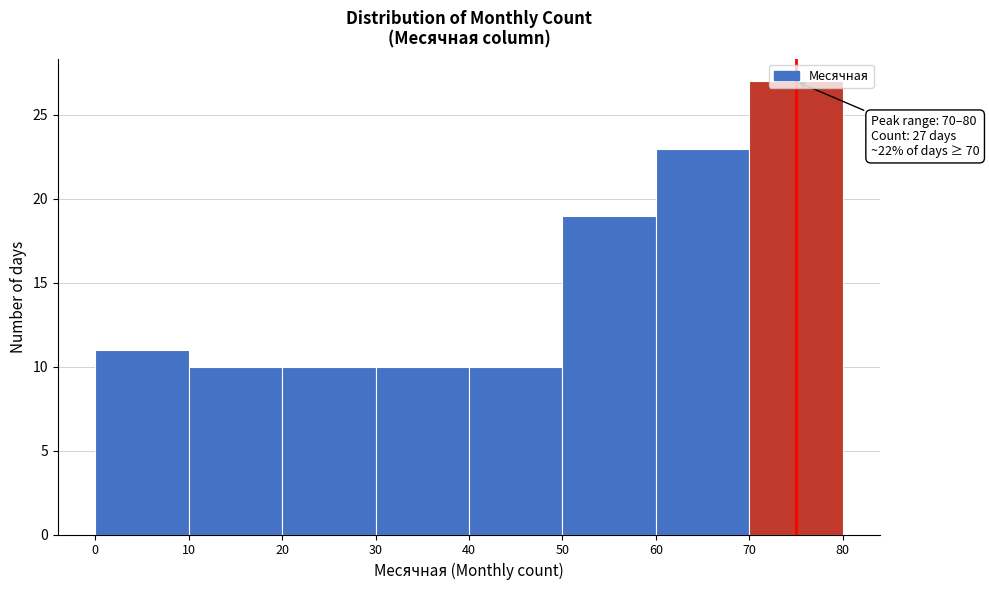

Over which range of the x-axis is the bar tallest?

70 to 80